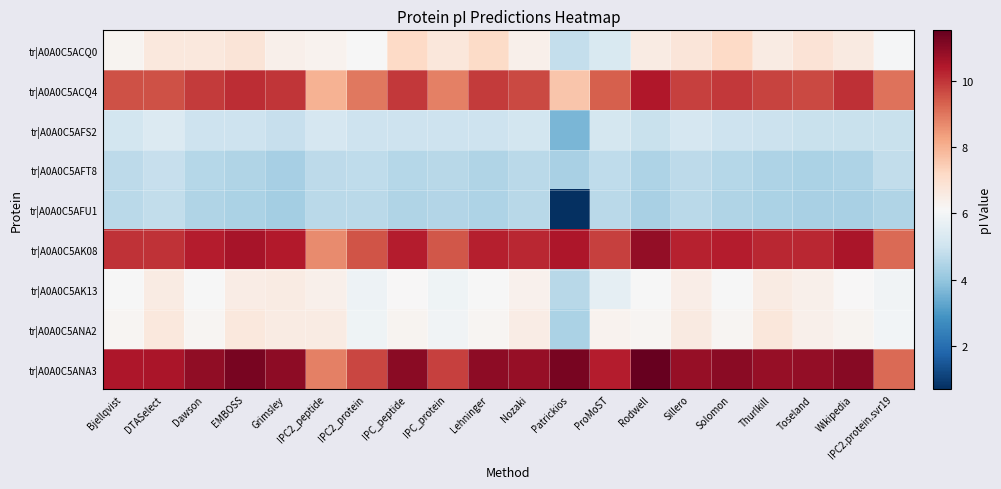

What is the total value across all series at IPC_protein?

60.7